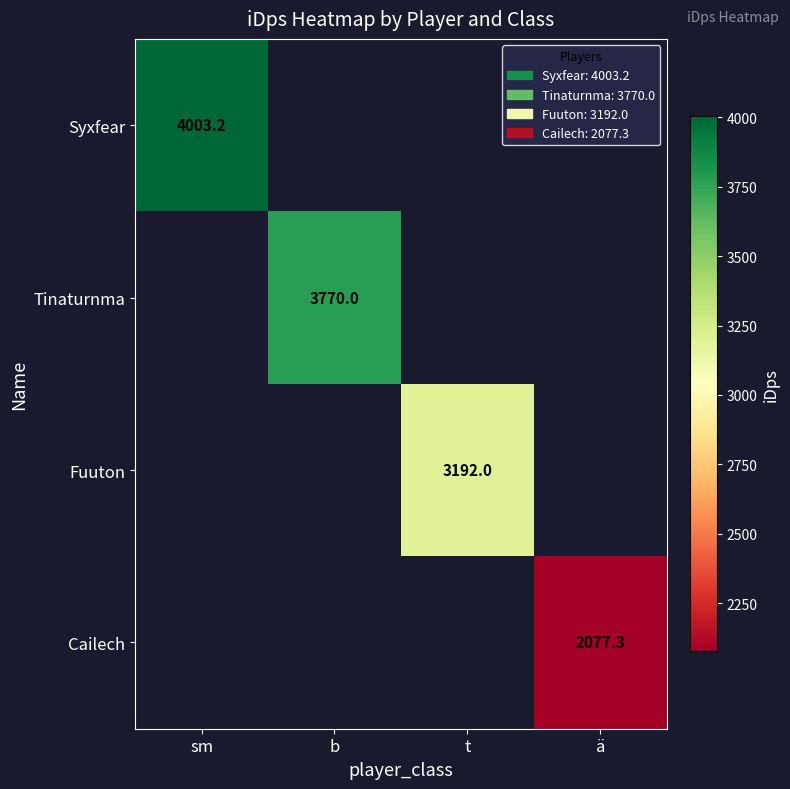

Rank the series by their maximum value, from highest to lowest.

Syxfear, Tinaturnma, Fuuton, Cailech